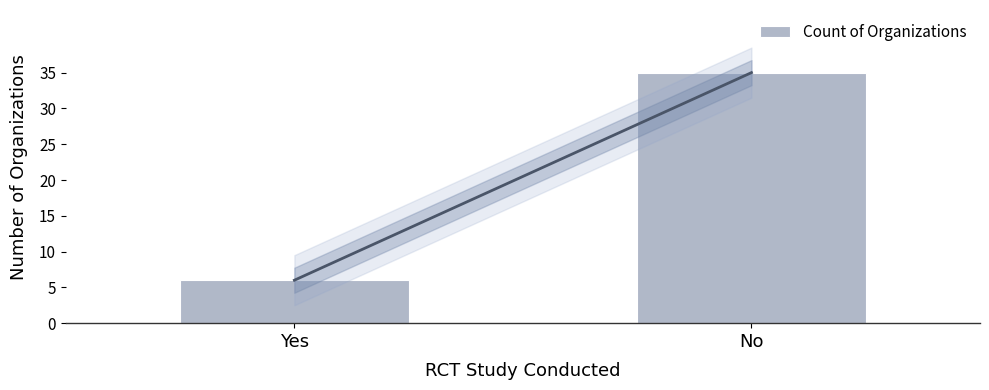

Does the chart contain any negative values?

No